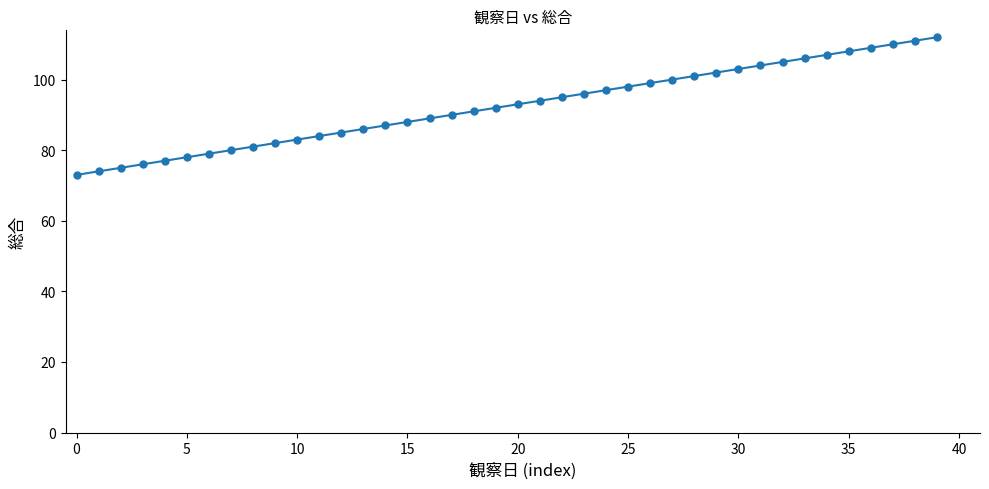

What is the sum of all values?

3700